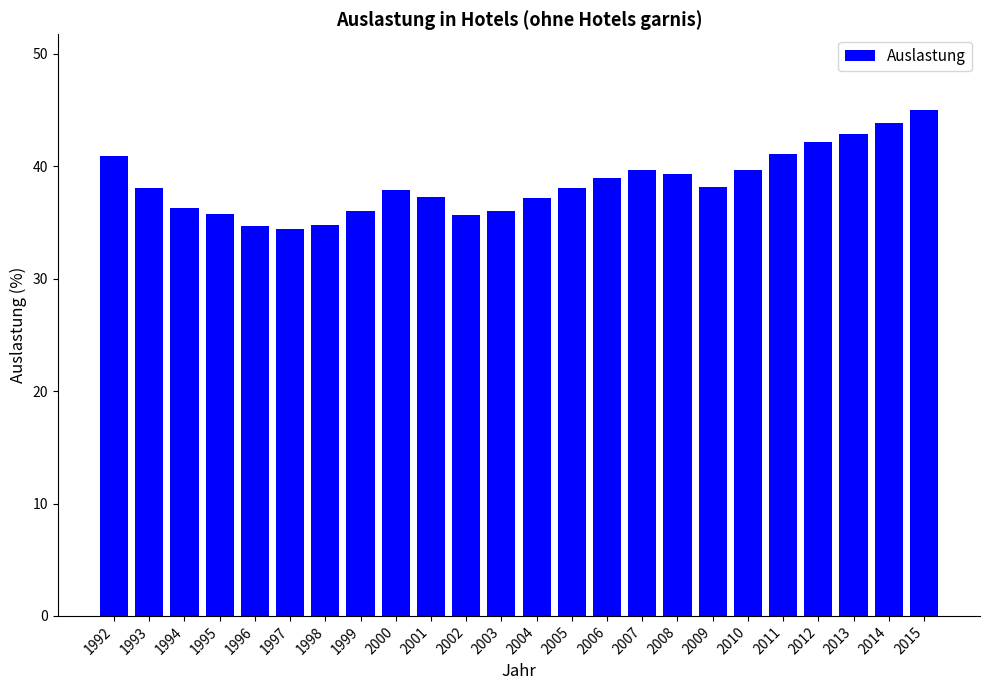

How many series are shown in this chart?

1